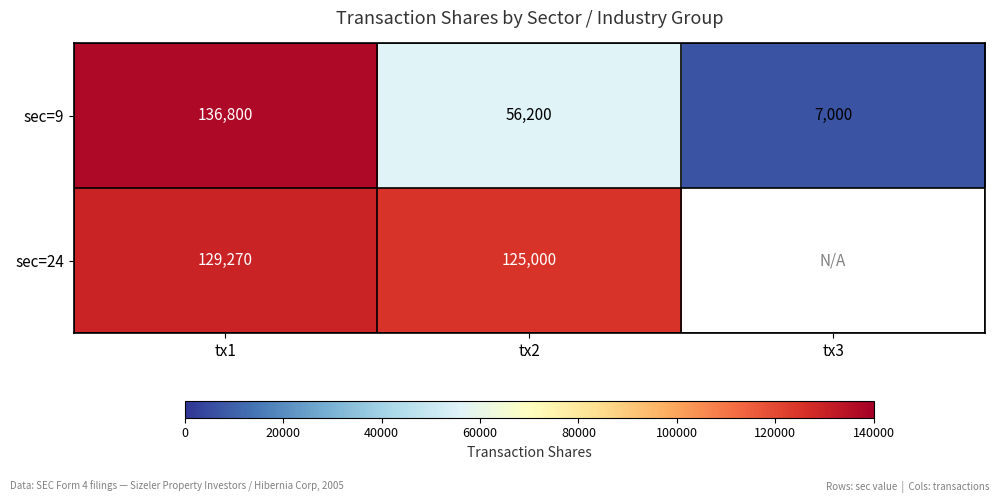

At which label is sec=9 closest to 71900?

tx2